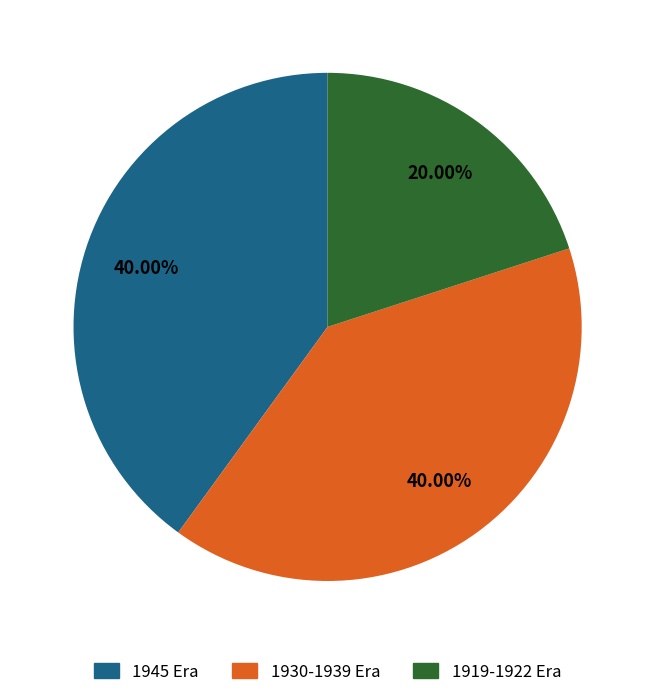

Between 1919-1922 Era and 1930-1939 Era, which is larger?

1930-1939 Era